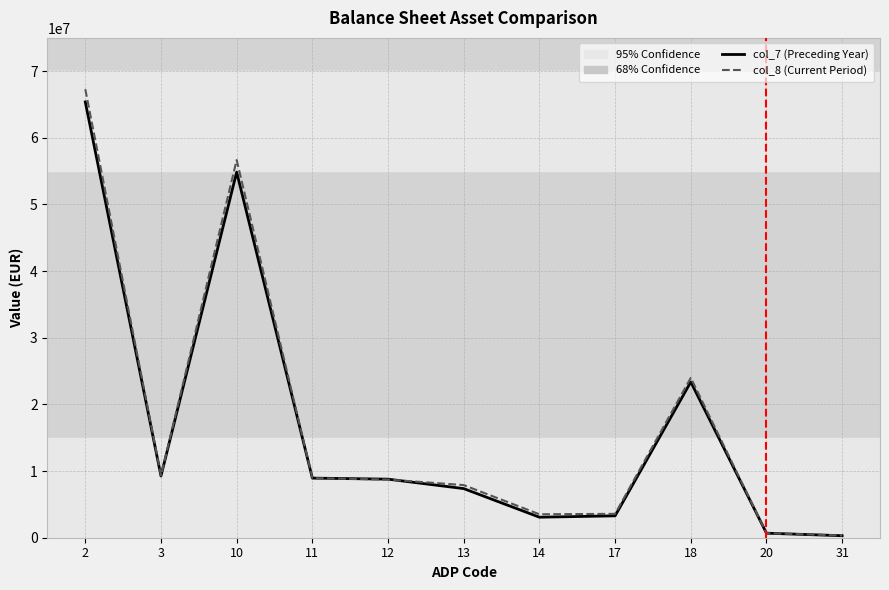

Is this an area chart (filled region under the line)?

No